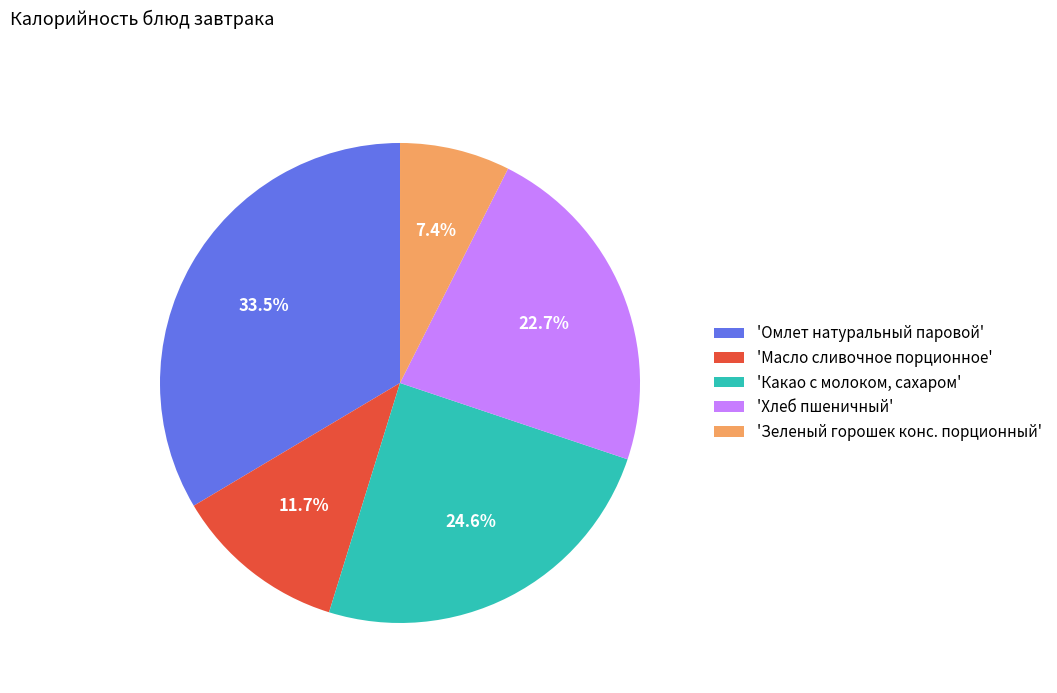

What is the largest slice in the pie chart?

'Омлет натуральный паровой'